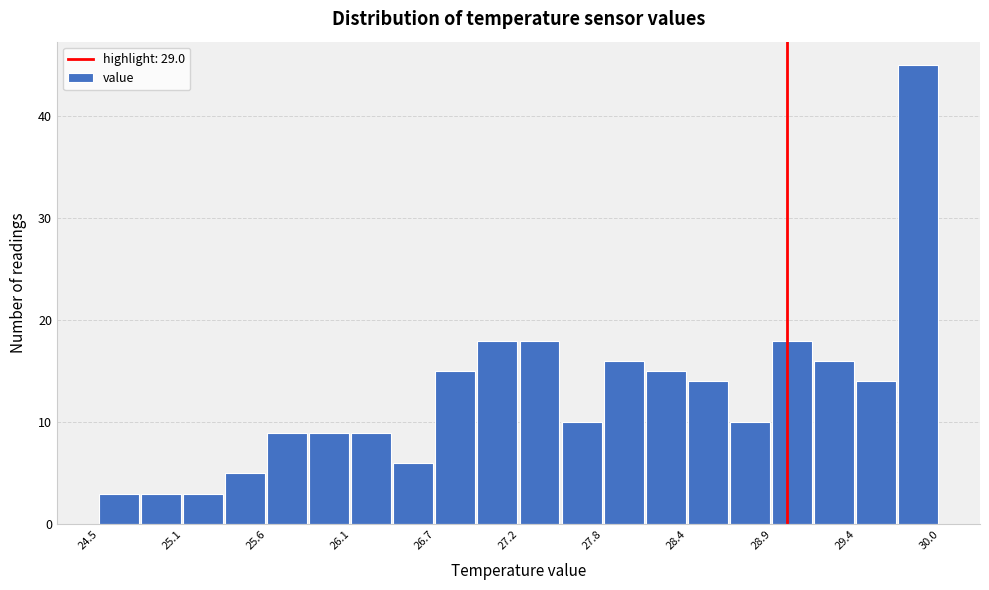

Around what value on the x-axis is the tallest bar? Give the approximate position of its centre, as read against the axis.

29.9